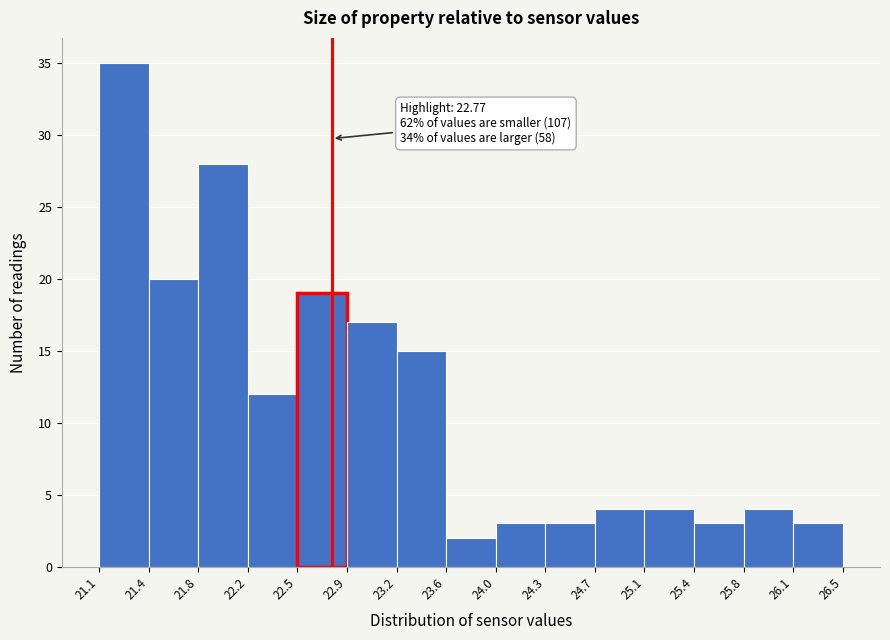

Over which range of the x-axis is the bar tallest?

21.1 to 21.4